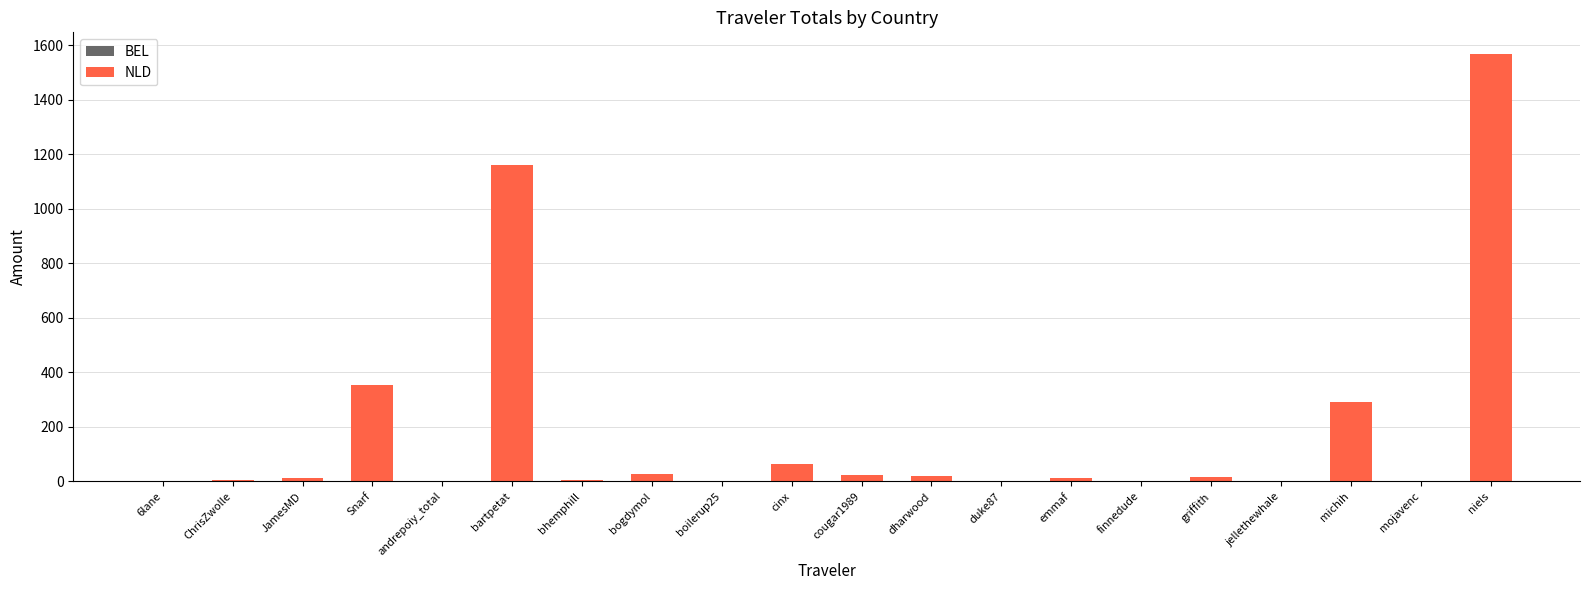

Are the bars horizontal?

No